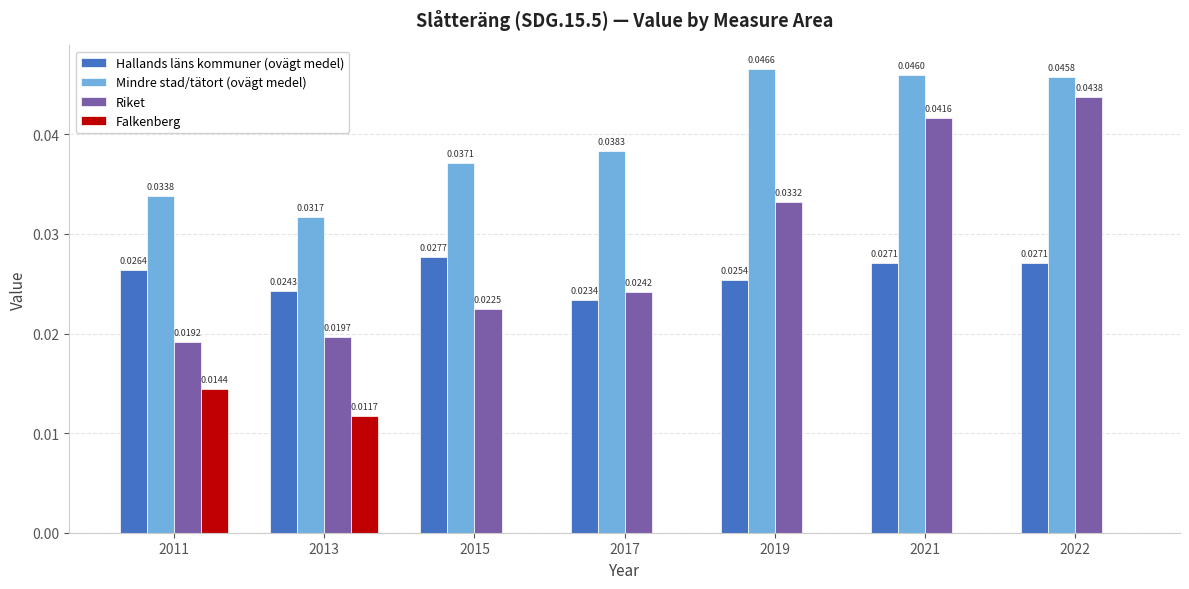

What is the sum of the Mindre stad/tätort (ovägt medel) values at 2021 and 2019?

0.1